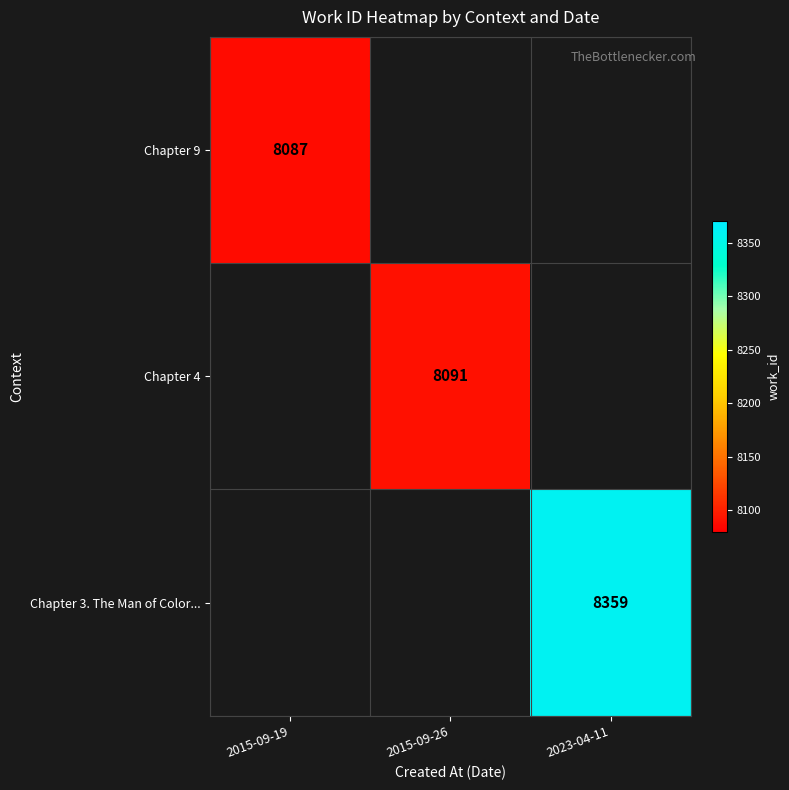

The Chapter 3. The Man of Color... series shows 8359 at 2023-04-11. True or false?

True